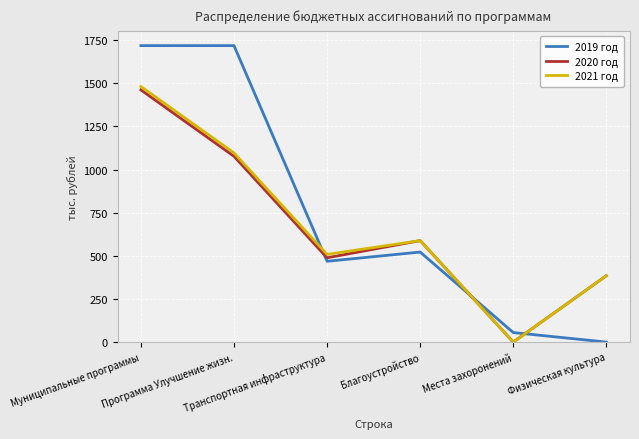

What position from the right is Места захоронений?

2